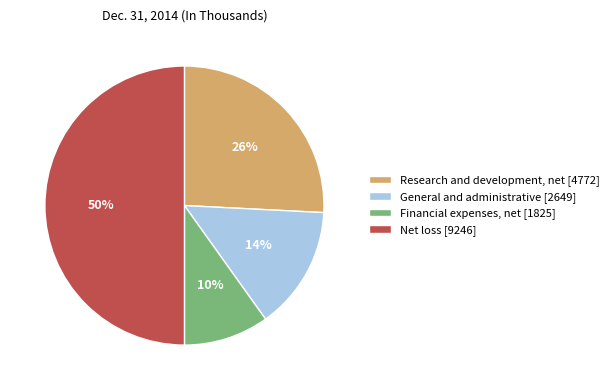

Rank the categories by value from highest to lowest.

Net loss, Research and development, net, General and administrative, Financial expenses, net